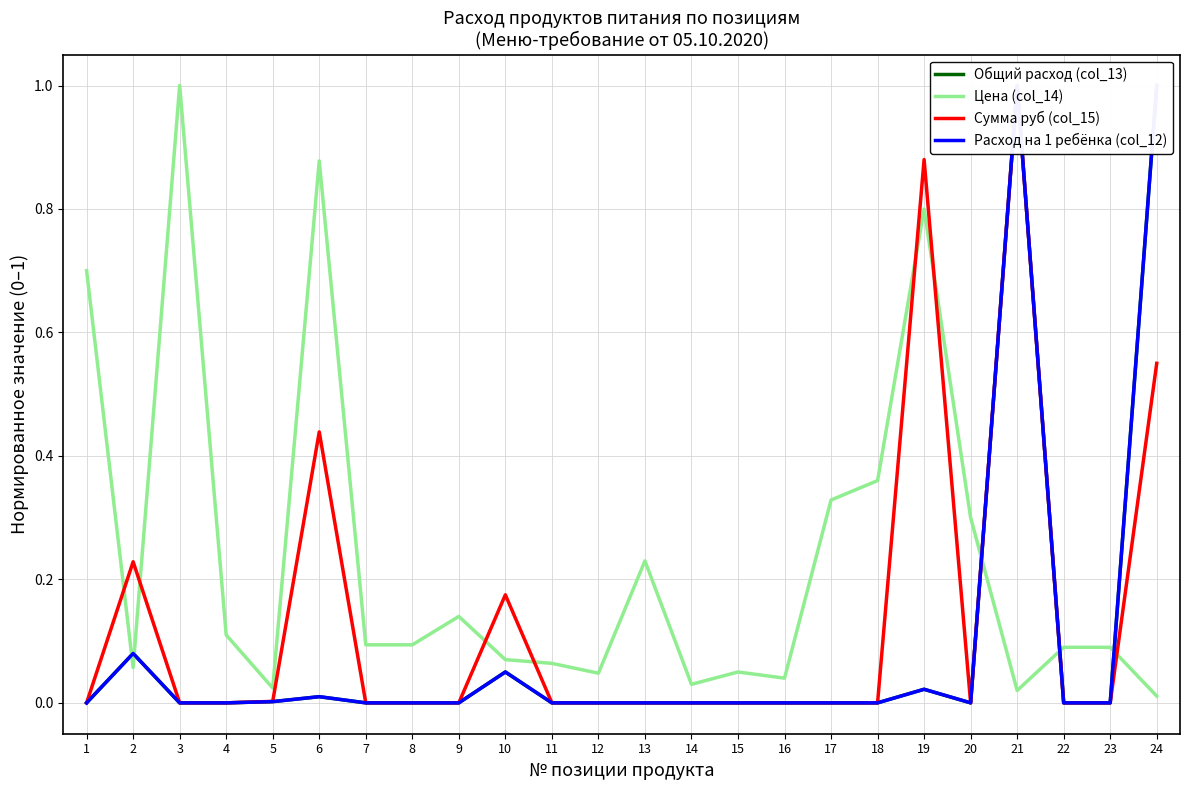

Is the value of Расход на 1 ребёнка (col_12) at 10 greater than the value of Сумма руб (col_15) at 24?

No